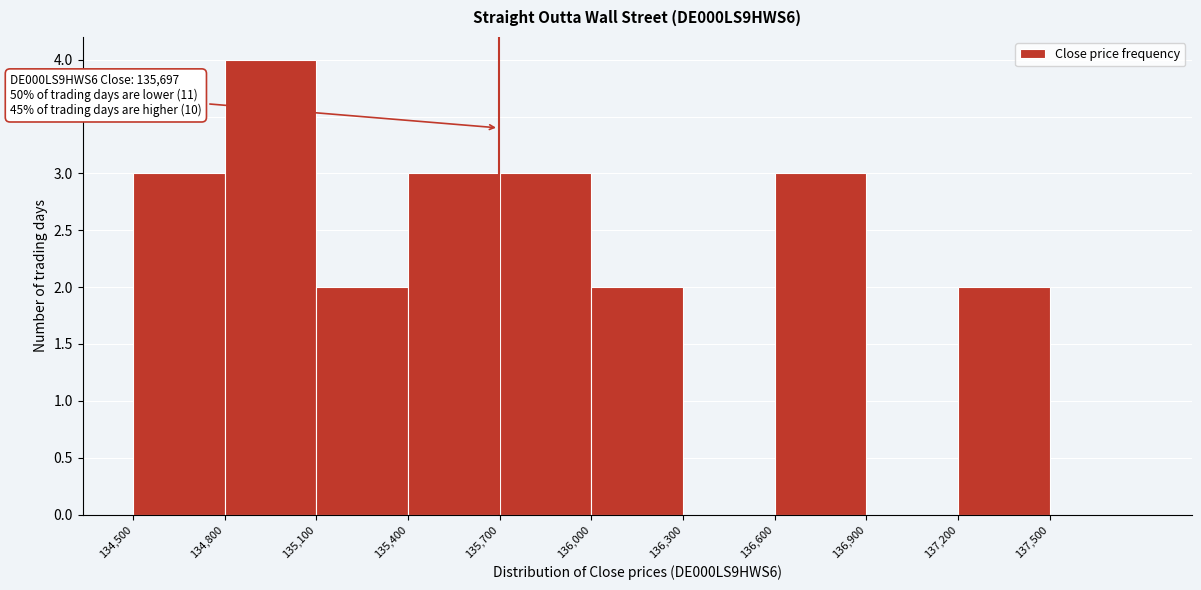

Over which range of the x-axis is the bar tallest?

134800 to 135100